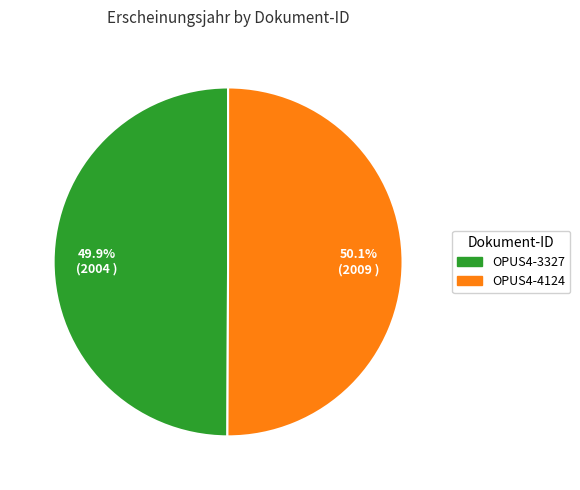

Is there a majority slice in this chart?

Yes